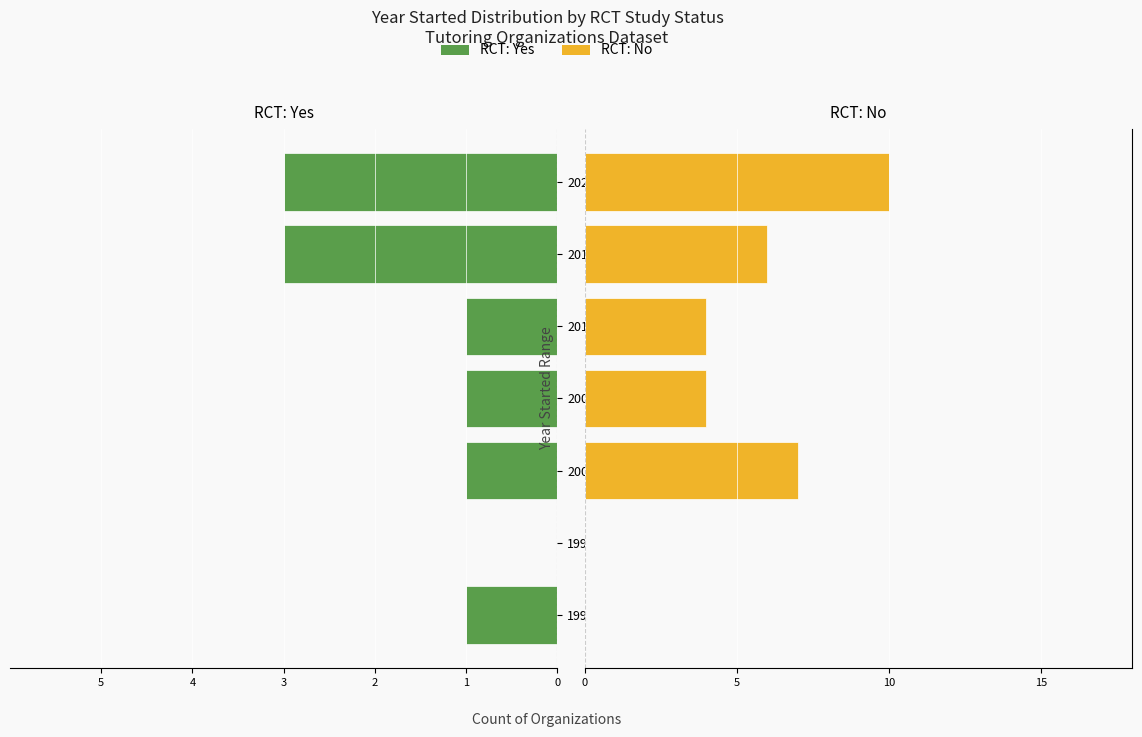

Reading right to left, extract all data points from this chart.

Yes (RCT): -3	-3	-1	-1	-1	0	-1
No (RCT): 10	6	4	4	7	0	0